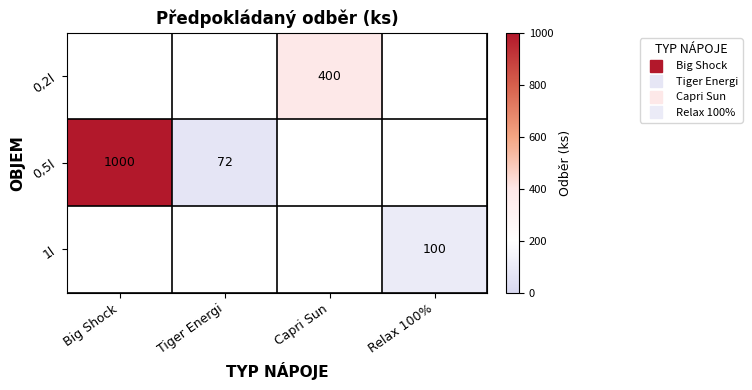

Between Big Shock and Tiger Energi, which series saw the biggest shift?

0,5l